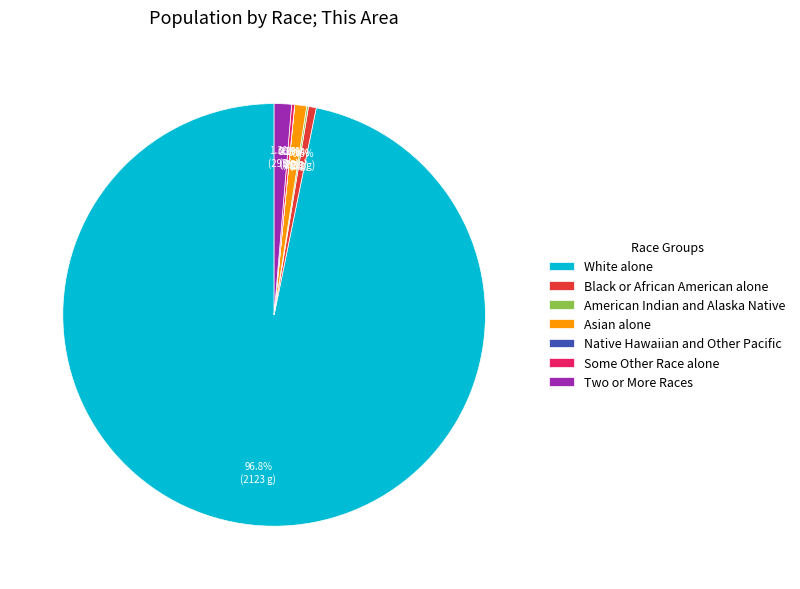

Does any single category account for the majority?

Yes